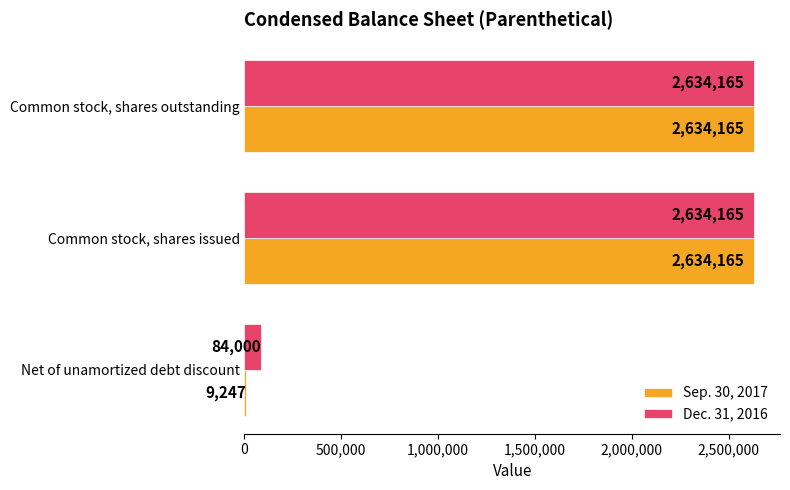

What is the total value across all series at Common stock, shares issued?

5268330